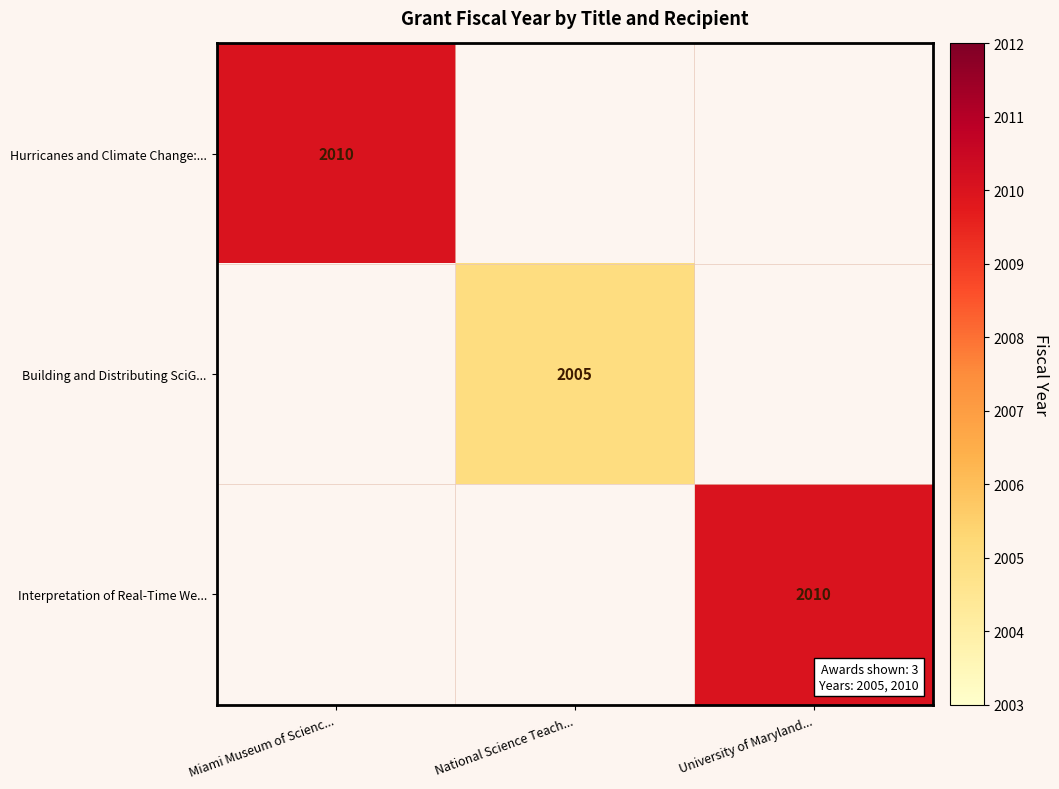

Is it true that Hurricanes and Climate Change:... equals 1271 at Miami Museum of Scienc...?

False